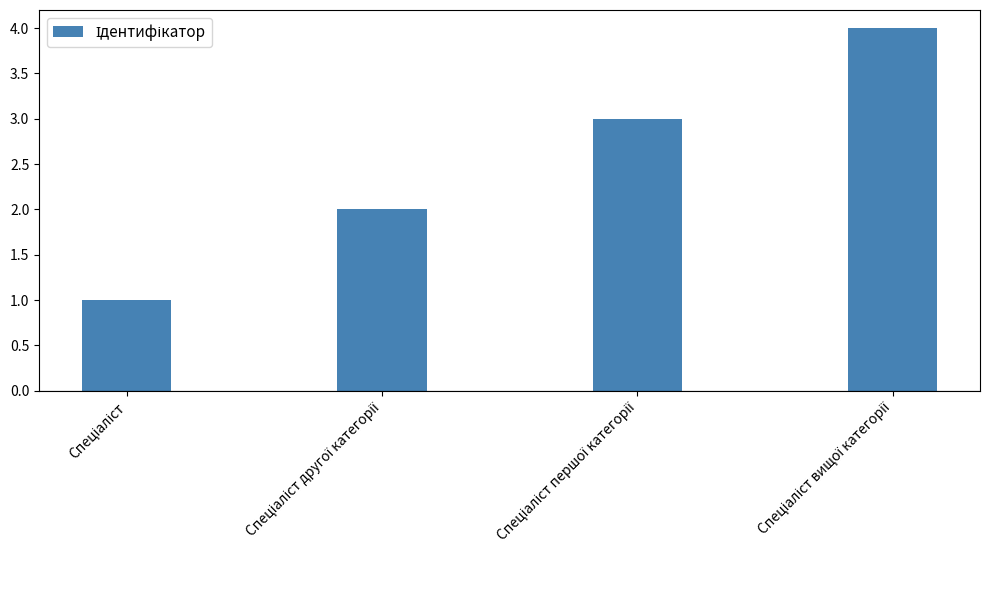

What is the maximum value shown in the chart?

4